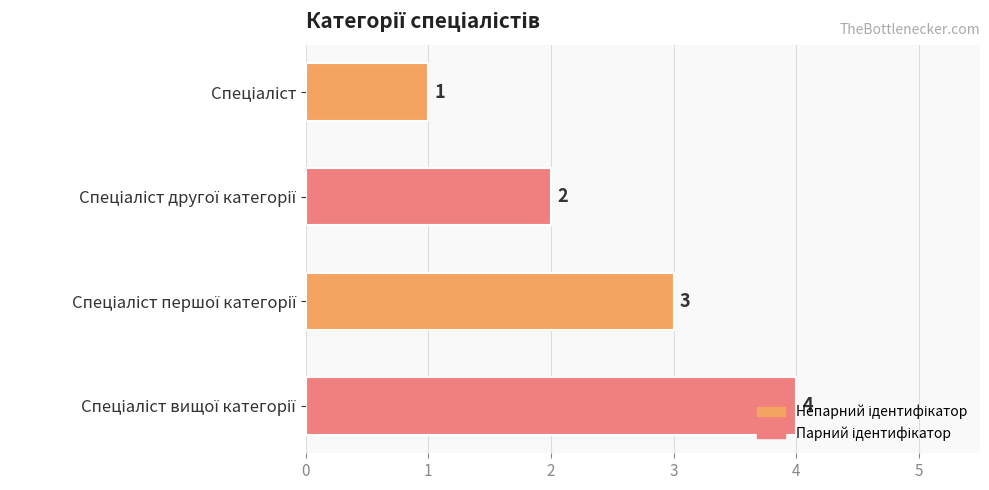

What is the maximum value shown in the chart?

4